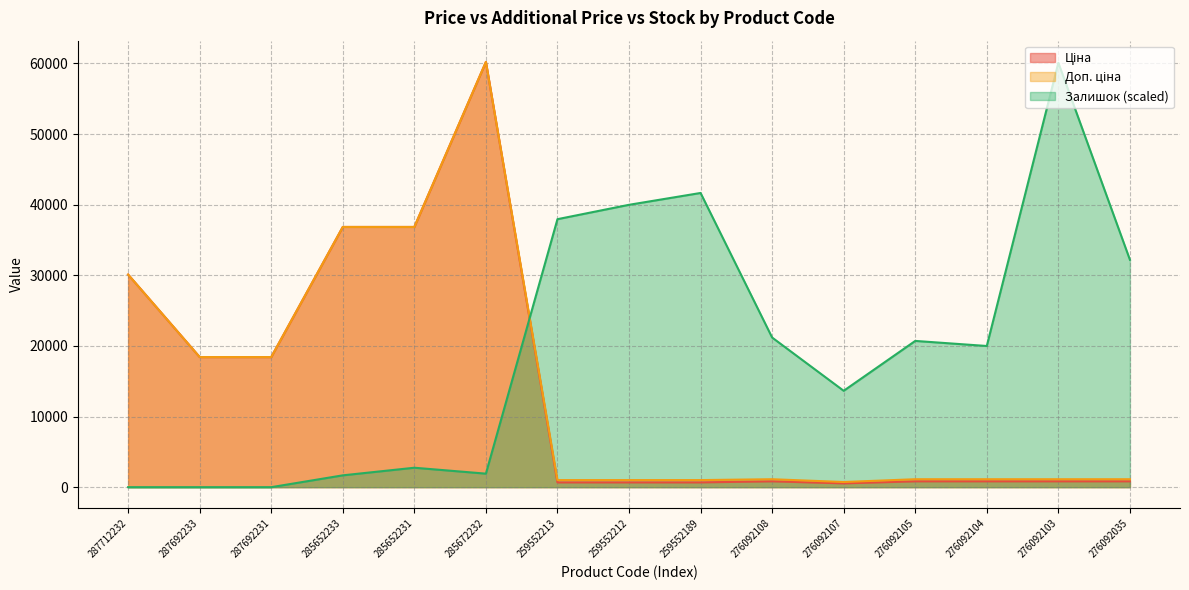

Which series changed the most between 285652233 and 276092107?

Ціна